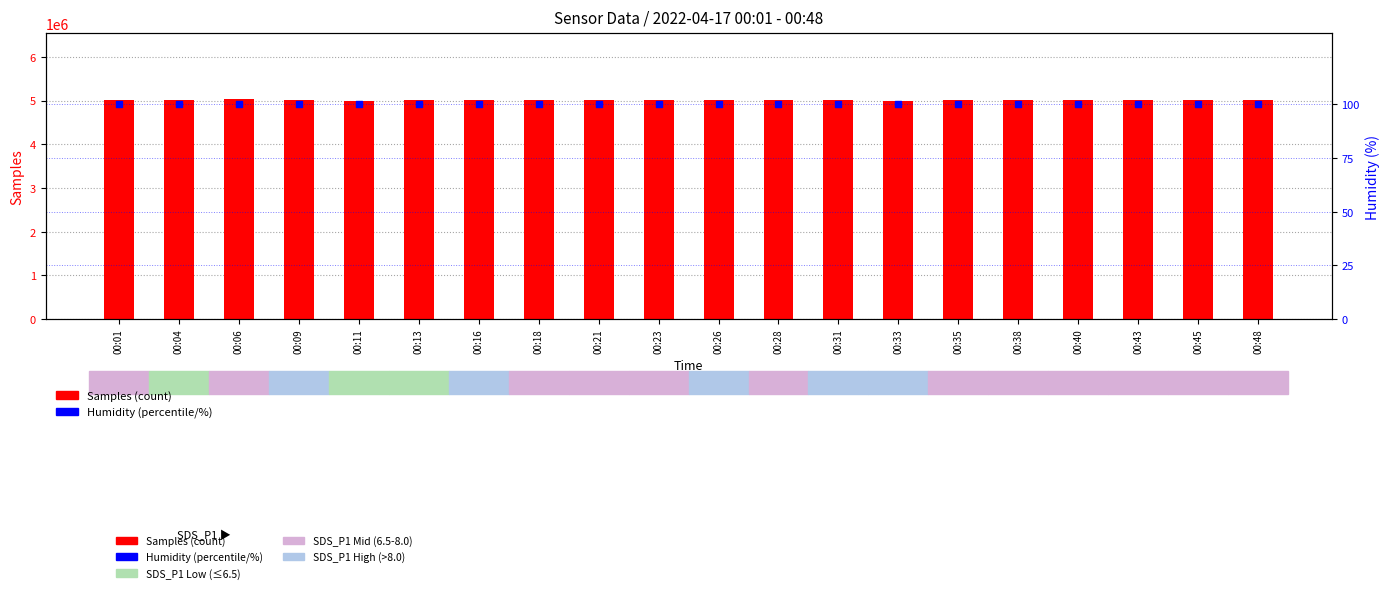

Is the value of Samples (count) at 00:01 greater than the value of Humidity (%) at 00:09?

Yes